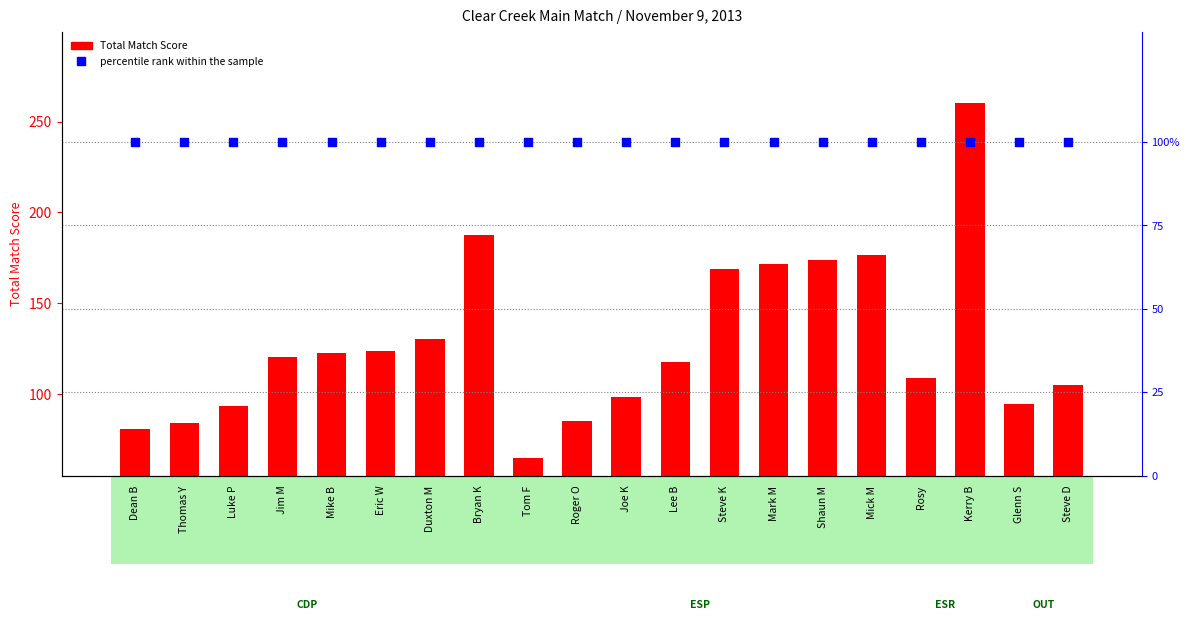

Which series has the widest spread of Y values?

Total Match Score